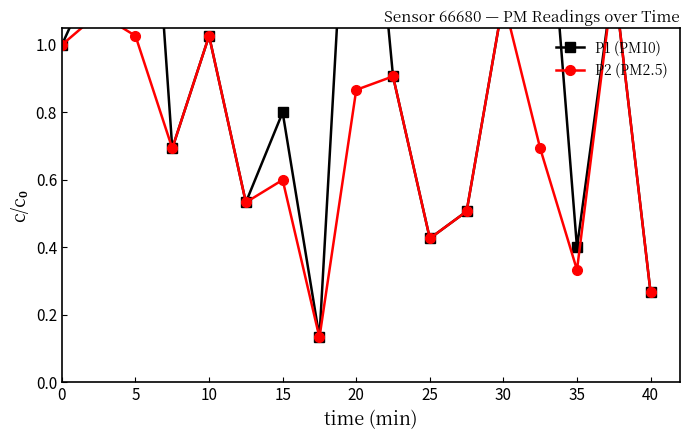

Is this an area chart (filled region under the line)?

No